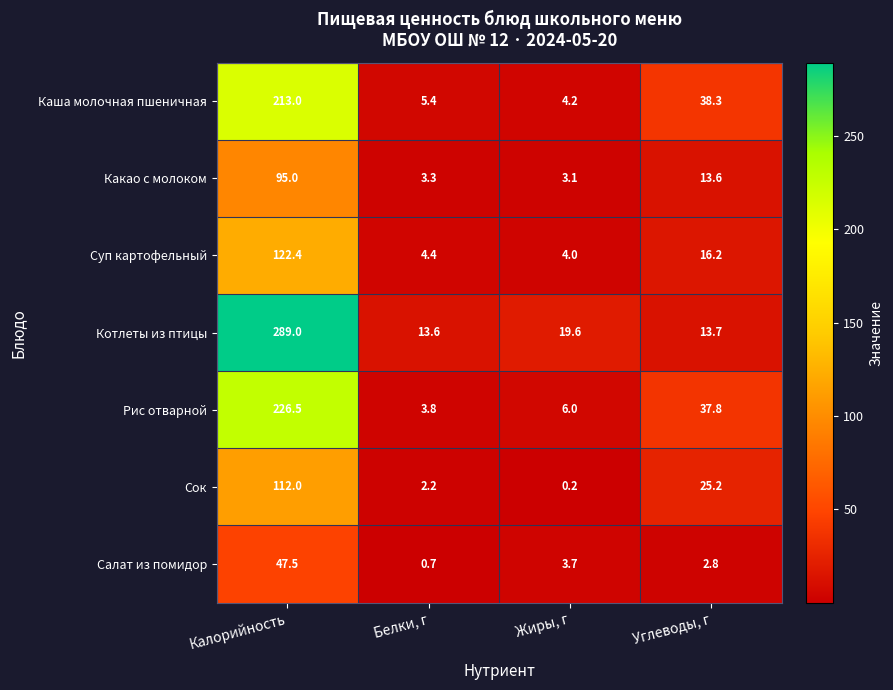

What is the difference between the maximum and minimum values in the Котлеты из птицы series?

275.4